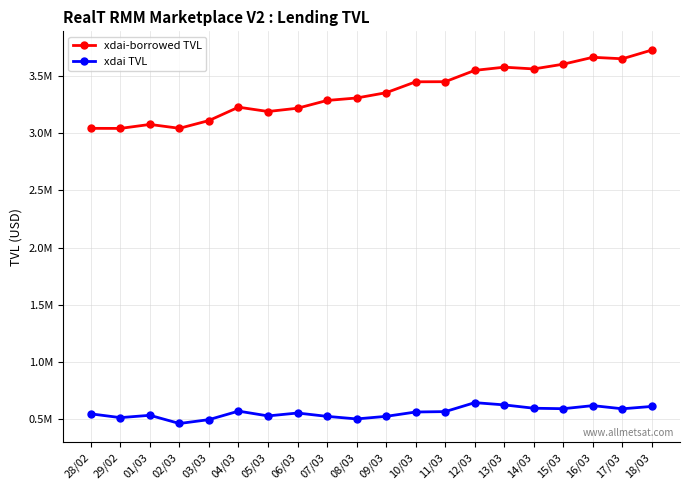

What are all the series names shown in the legend?

xdai-borrowed TVL, xdai TVL